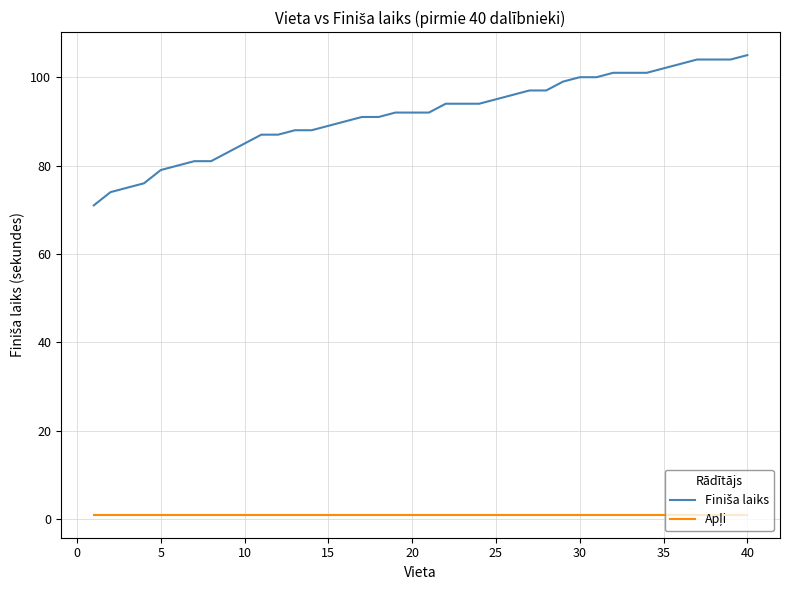

What is the value of the Finiša laiks point at the 24th from the left?

94